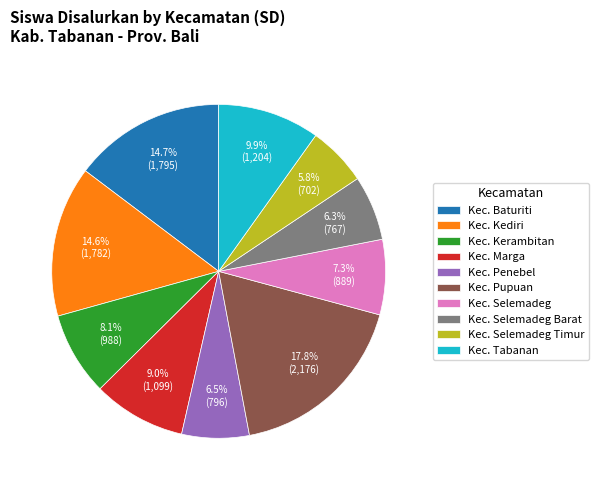

Which slice is the smallest?

Kec. Selemadeg Timur